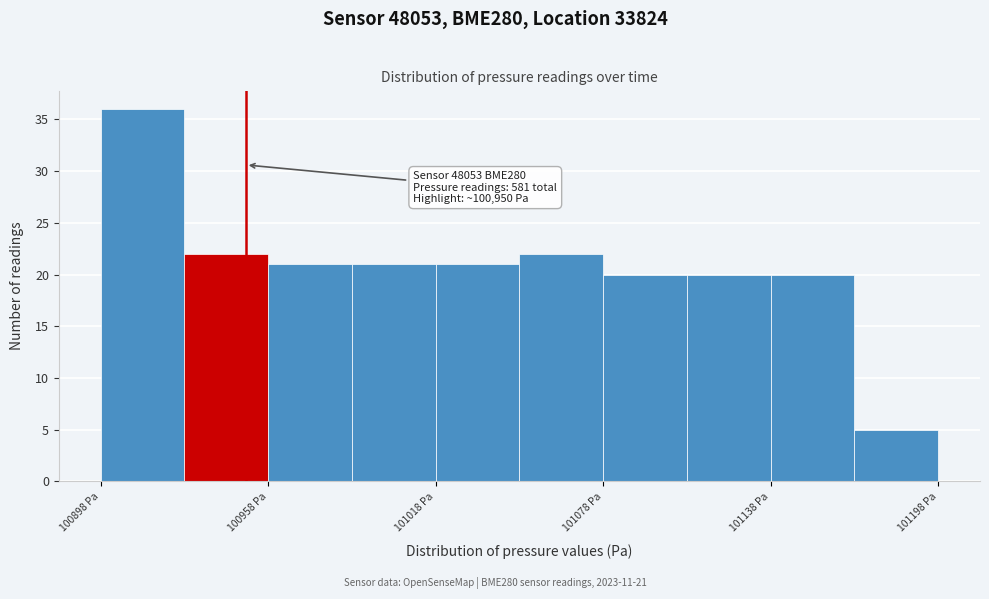

Read against the x-axis, roughly where is the centre of the tallest bar?

100910